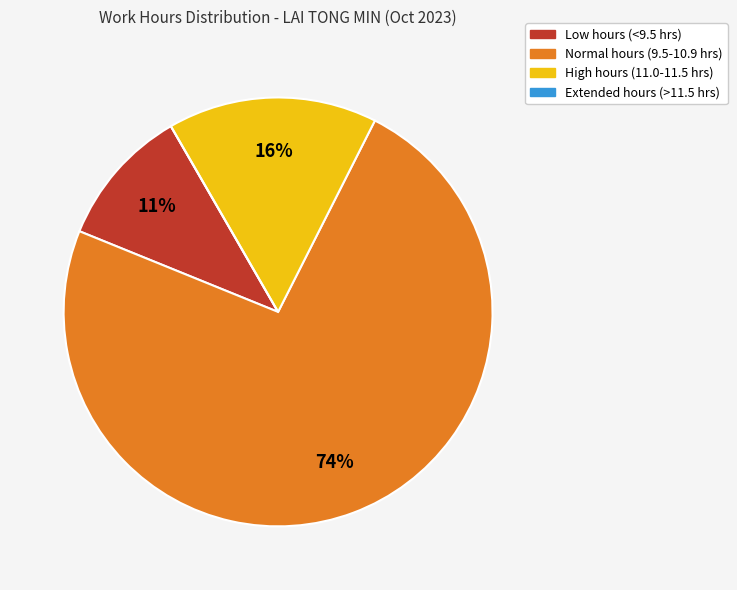

To the nearest percent, what is the average slice percentage?

25%